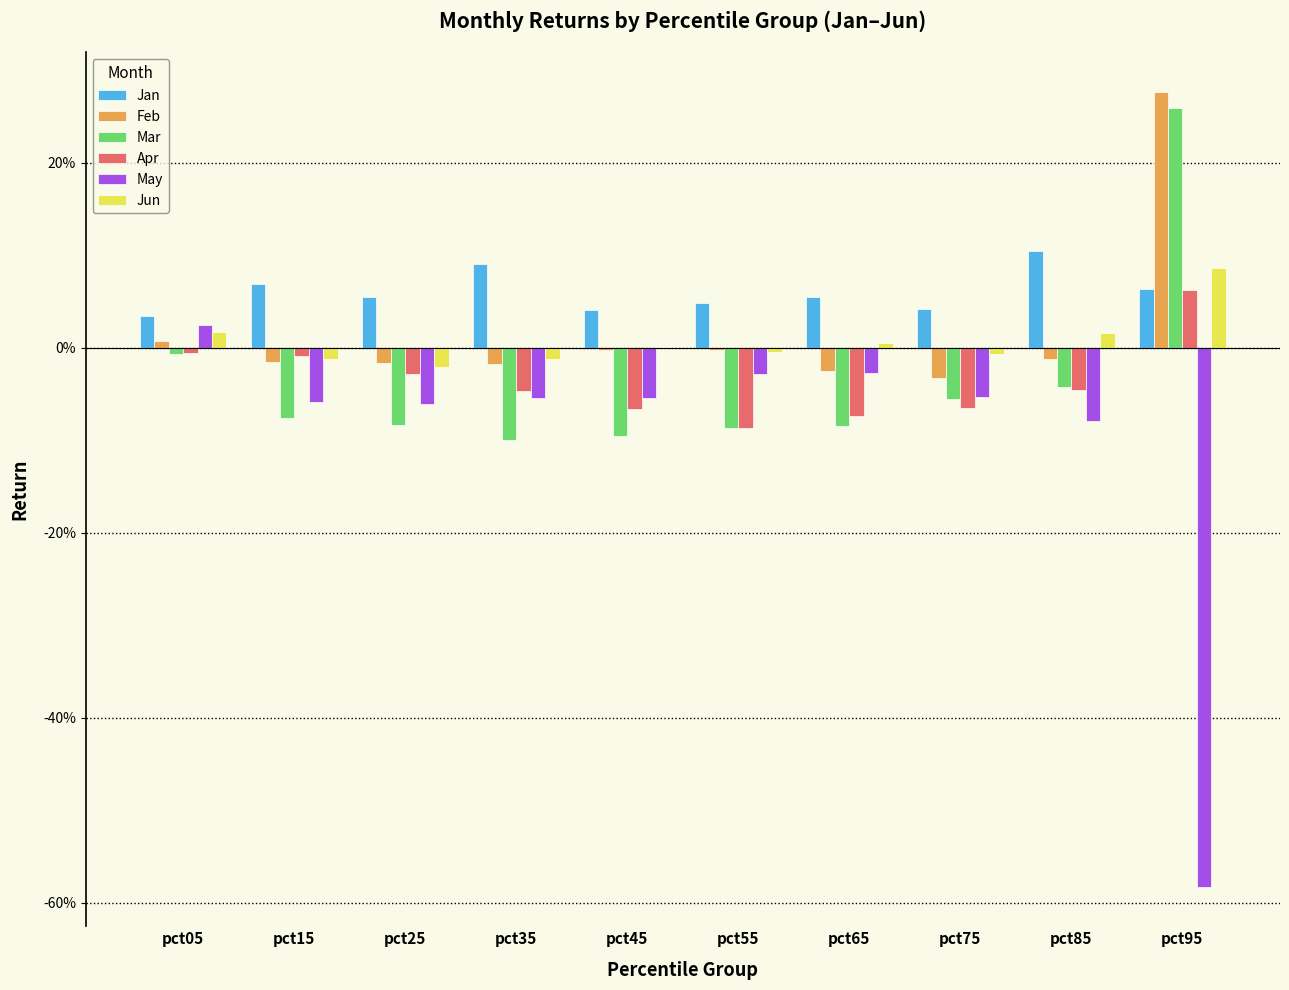

Are the bars grouped side by side (vs. stacked)?

Yes